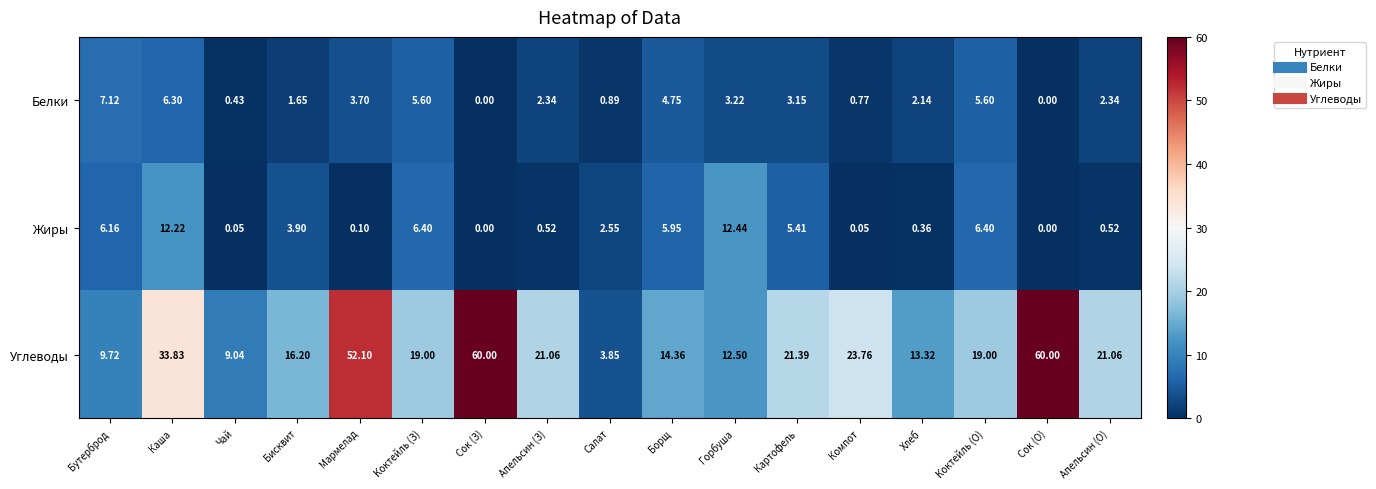

Which series has the largest range (max minus min)?

Углеводы